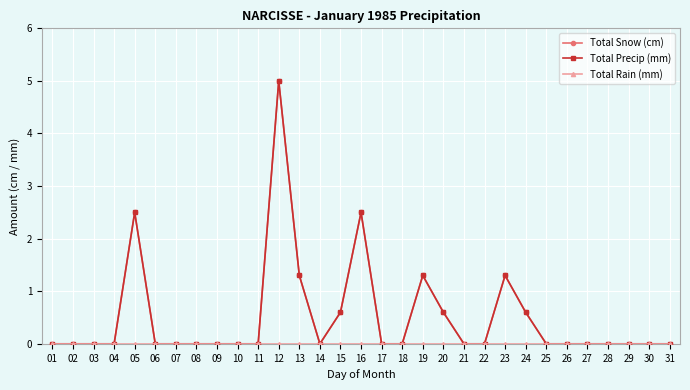

Which series changed the most between 20 and 29?

Total Snow (cm)